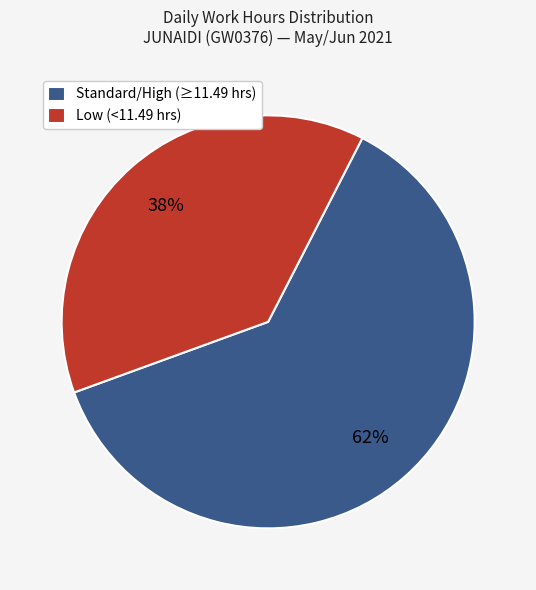

Is there any slice that represents more than half of the pie?

Yes